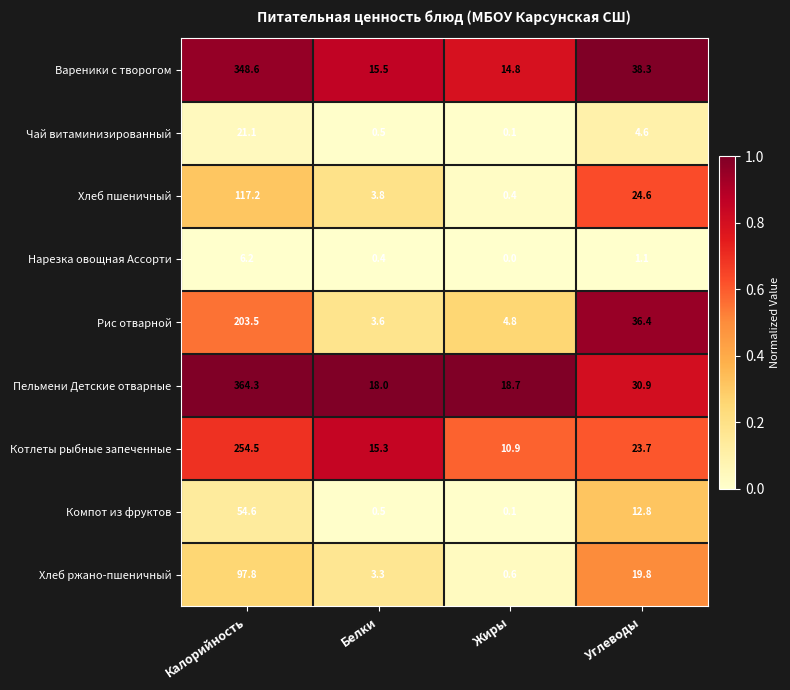

What is the difference between the Компот из фруктов values at Углеводы and Жиры?

12.7